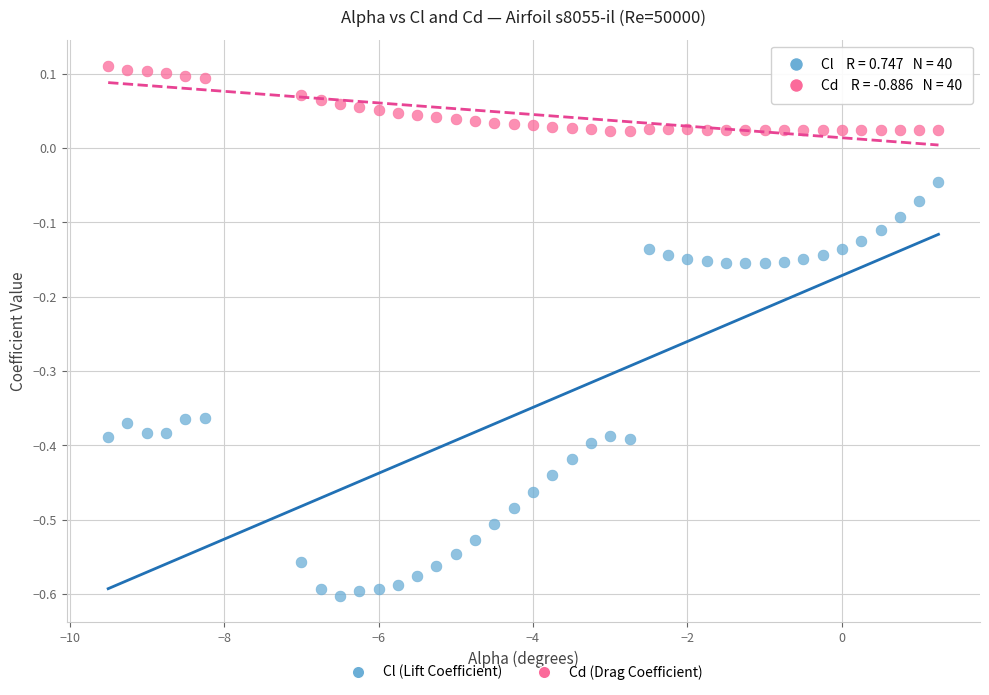

What are all the series names shown in the legend?

Cl (Lift Coefficient), Cd (Drag Coefficient)